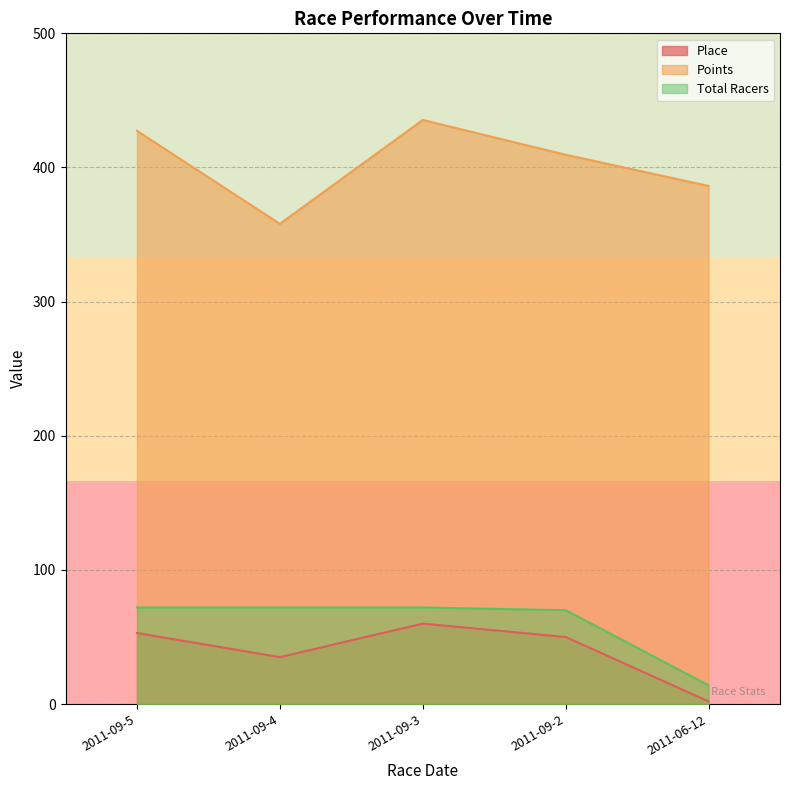

What is the highest value of the Total Racers series?

72.0